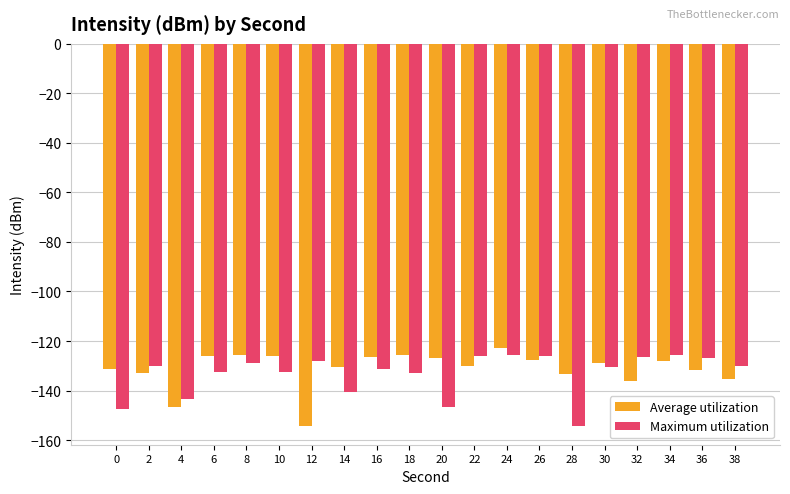

What is the spread (max minus min) of values at 10?

6.3